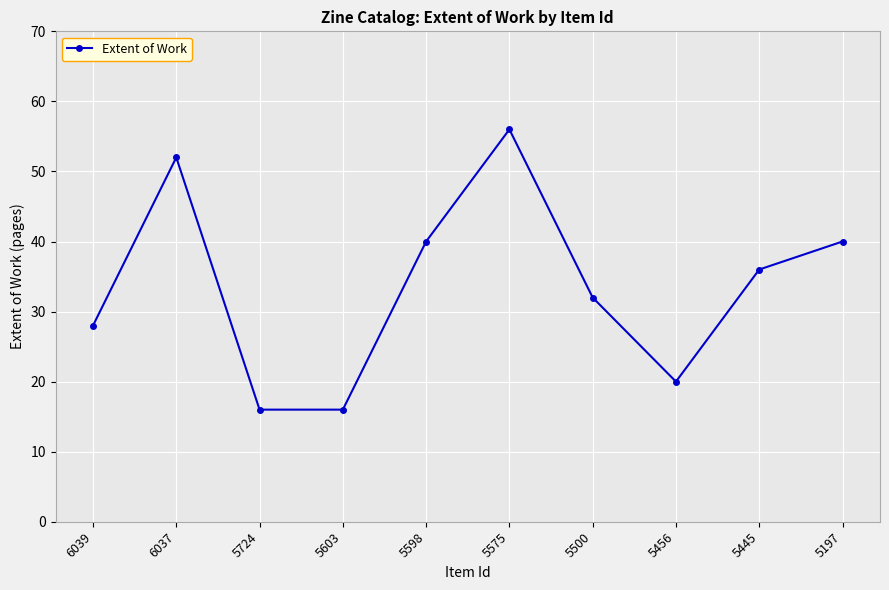

How many interior local peaks (higher than both neighbors) does the data have?

2